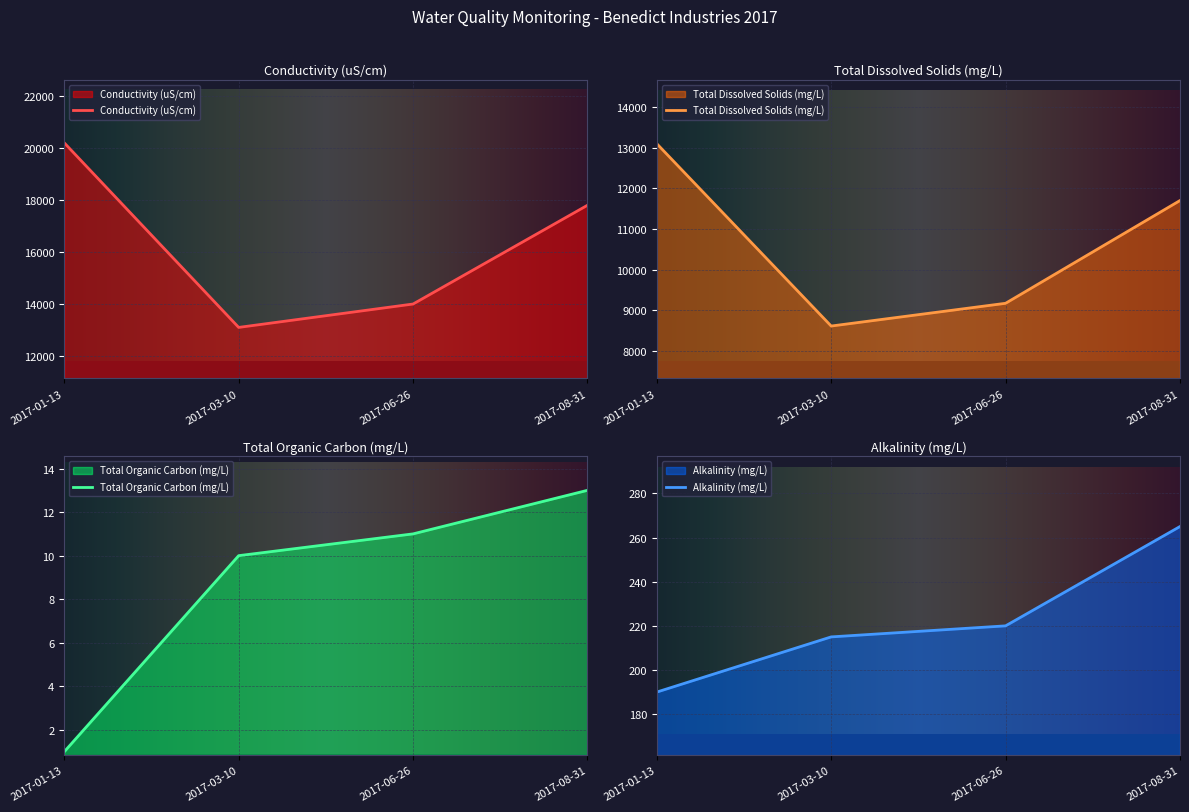

List the labels in order of Conductivity (uS/cm) value, smallest first.

2017-03-10, 2017-06-26, 2017-08-31, 2017-01-13